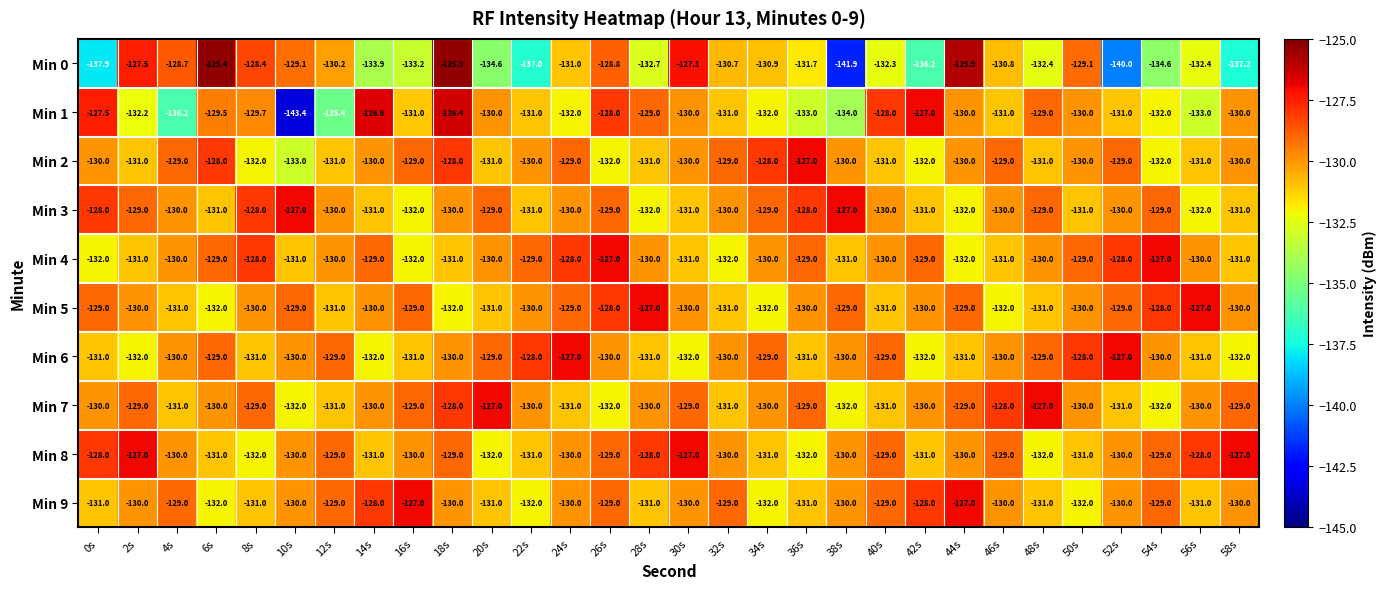

At which category is the sum across all series the highest?

18s